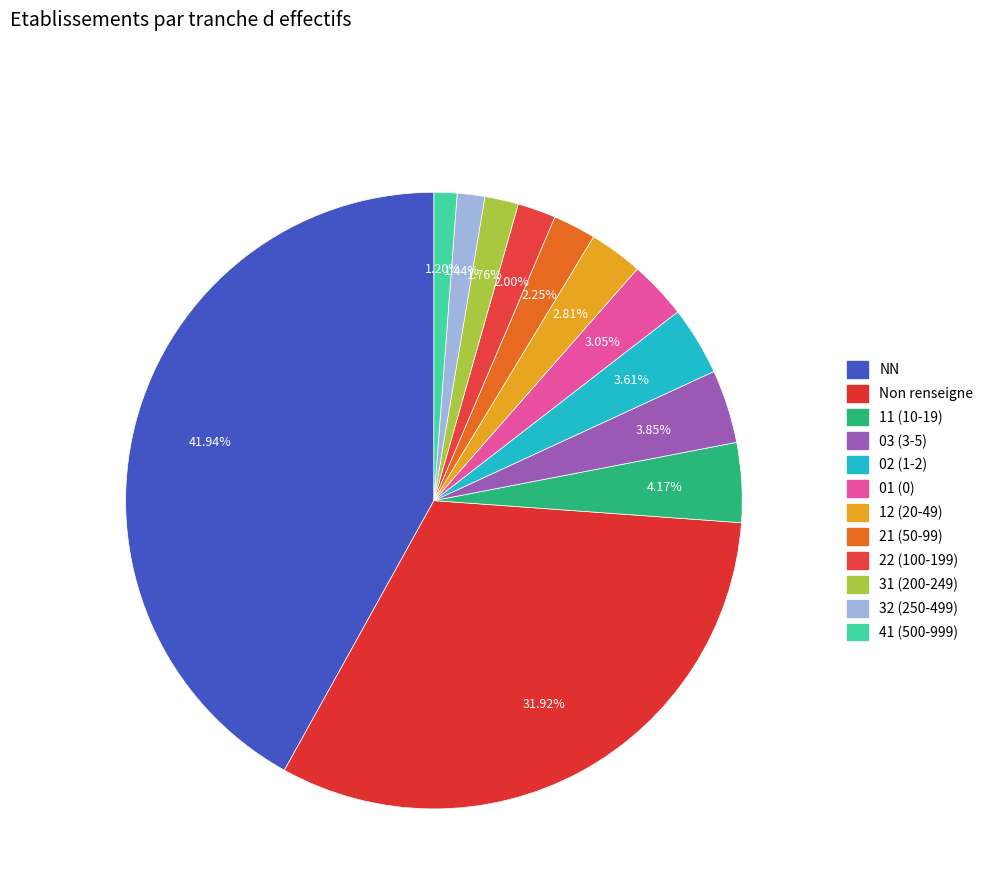

Which slice is the smallest?

41